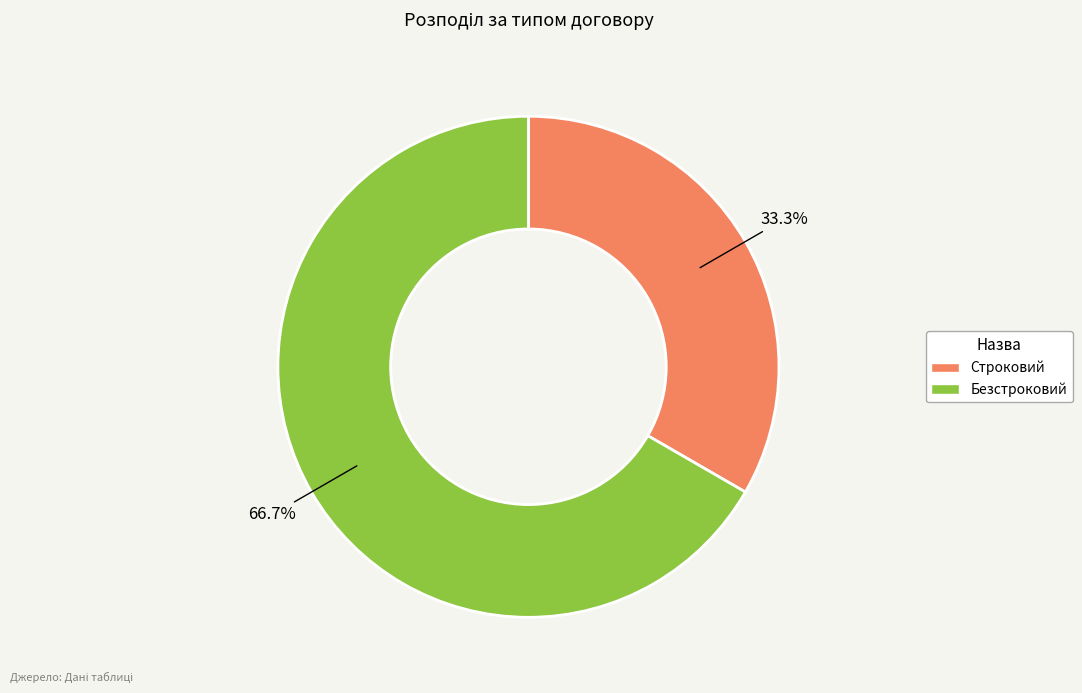

How many slices are in this pie chart?

2